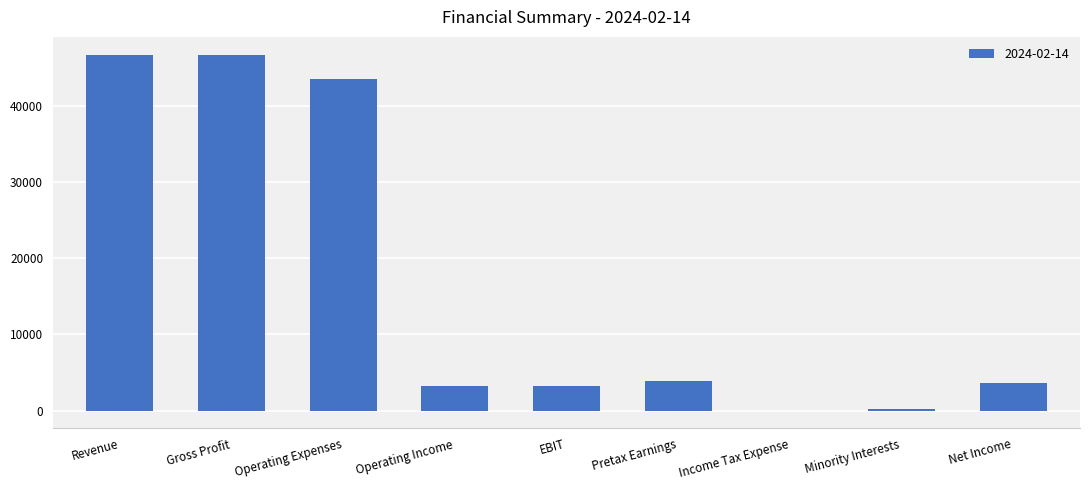

What is the change in value from Operating Expenses to Pretax Earnings?

-39729